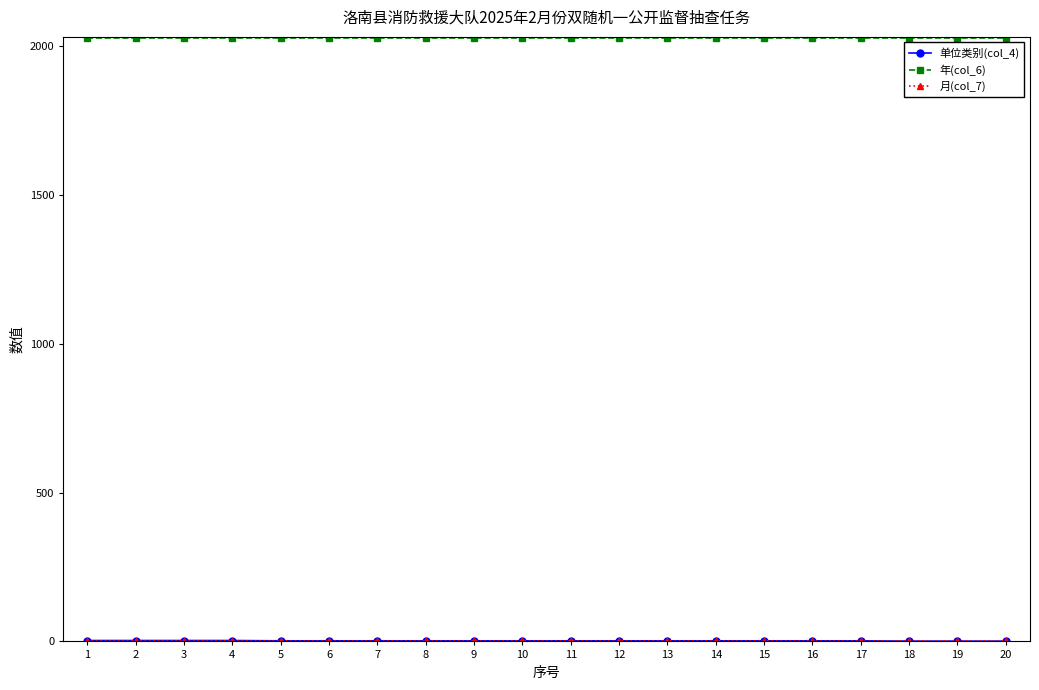

Which series has the largest total across all categories?

年(col_6)